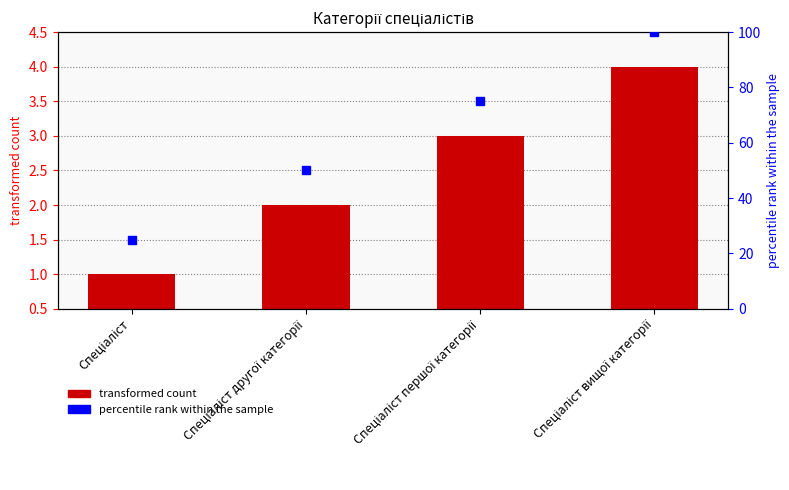

Reading left to right, transcribe all the data shown in this chart.

Спеціаліст=0.5	Спеціаліст другої категорії=1.5	Спеціаліст першої категорії=2.5	Спеціаліст вищої категорії=3.5